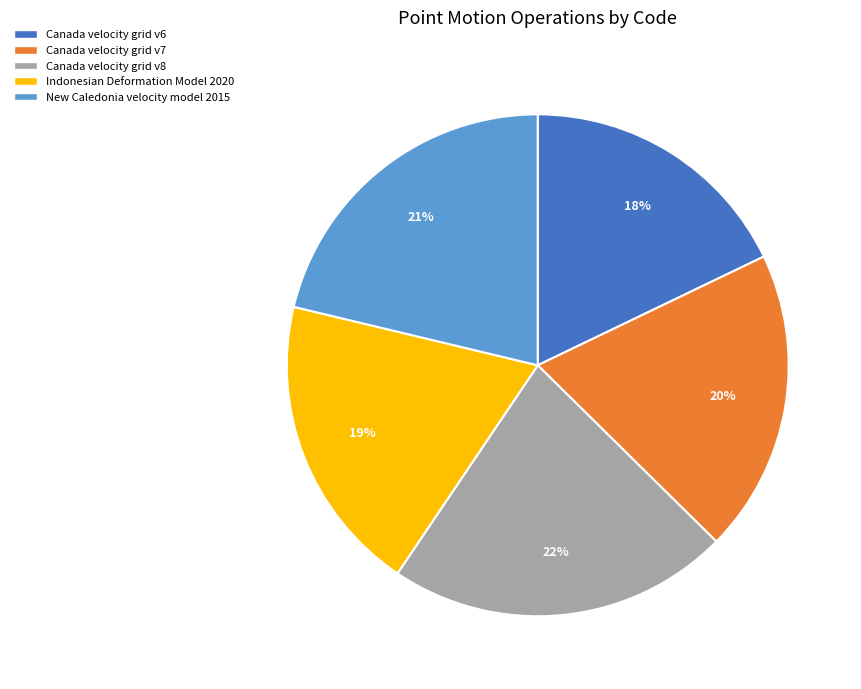

Do Canada velocity grid v7 and New Caledonia velocity model 2015 together represent more than half of the pie?

No